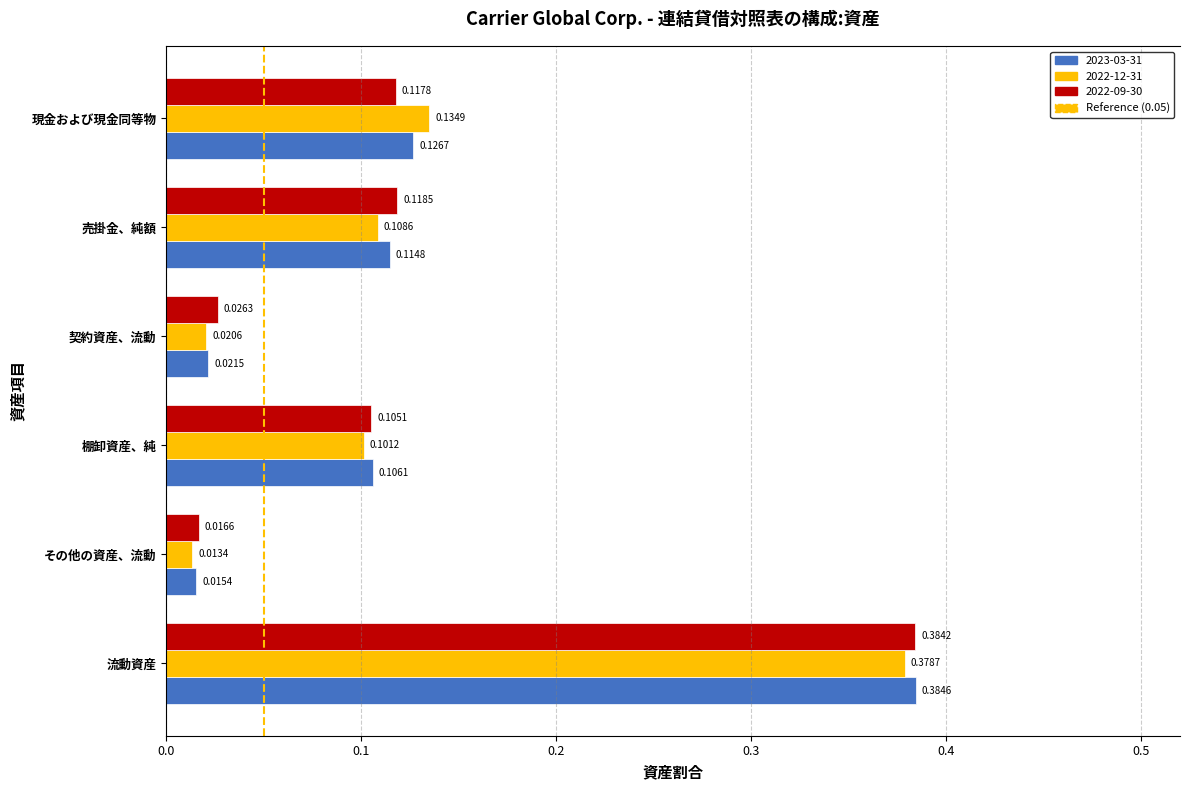

Count the number of data series in this chart.

3